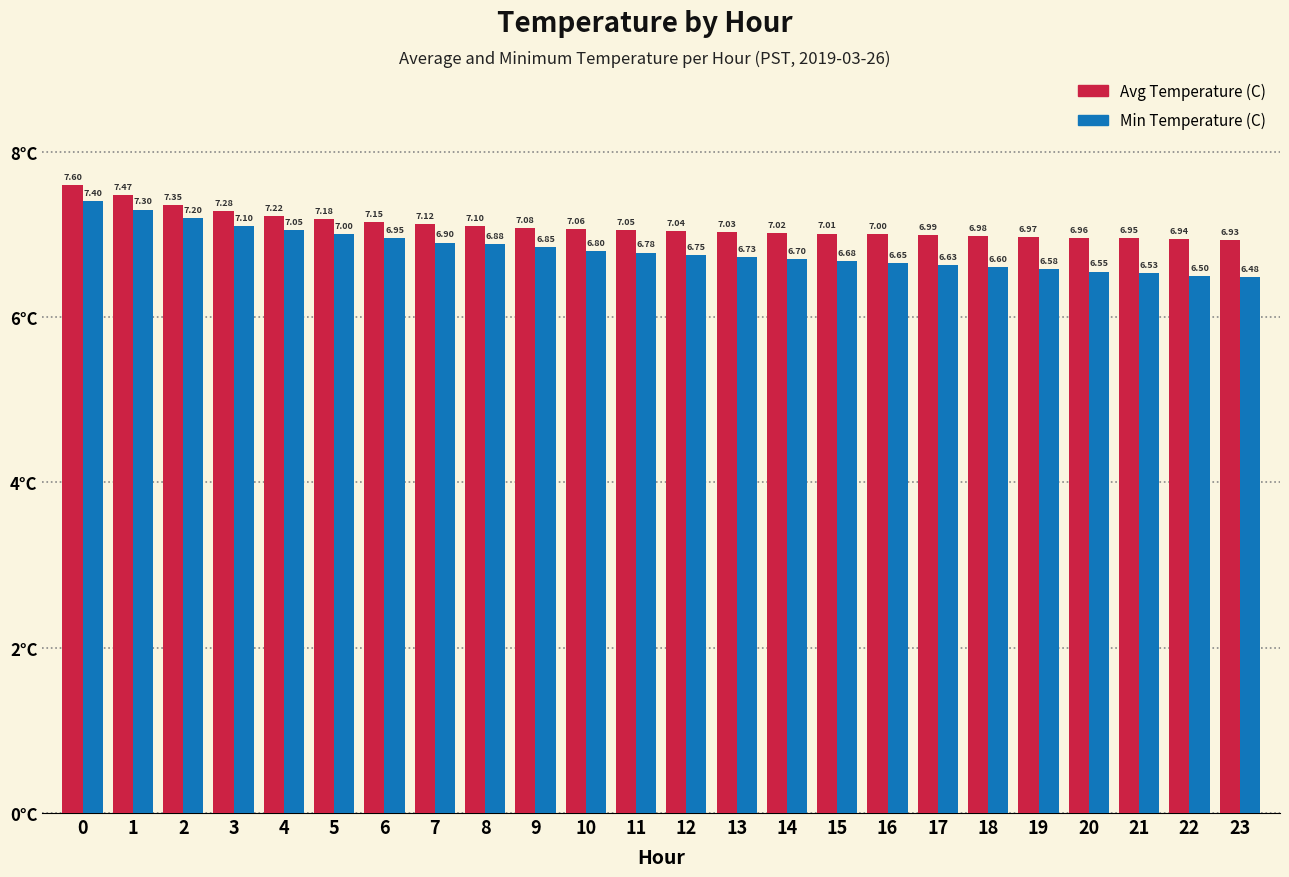

List the series in order of their overall mean, highest first.

Avg Temperature (C), Min Temperature (C)